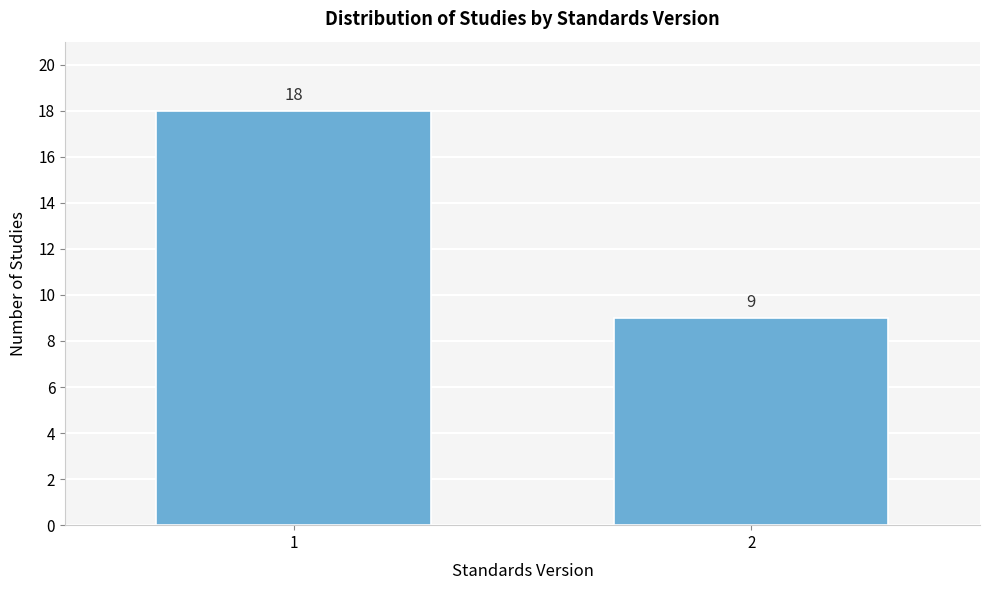

Reading left to right, what are all the values shown in this chart?

1=18	2=9